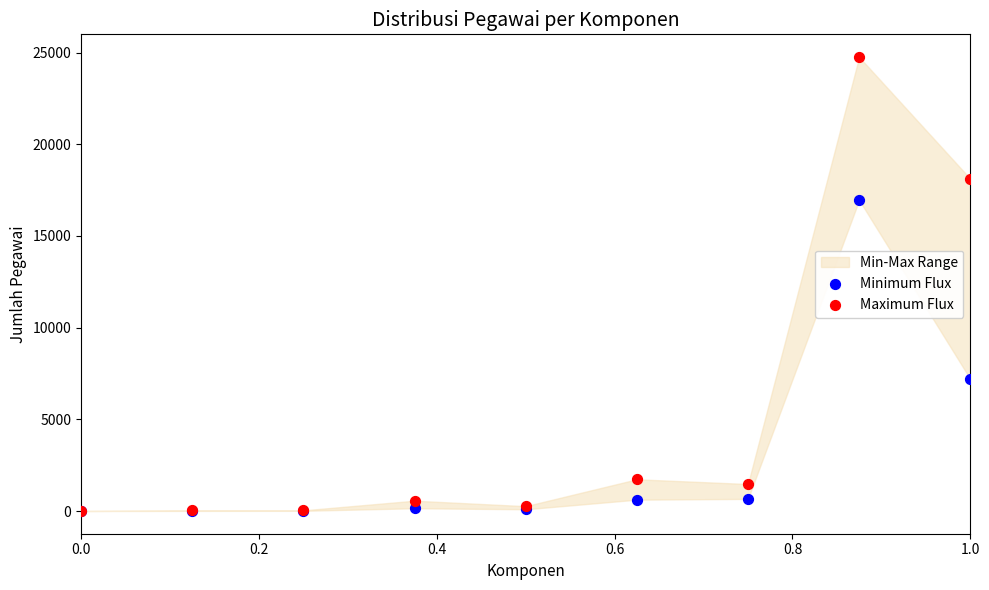

In the Maximum Flux series, what Y value is closest to 12378?

18118